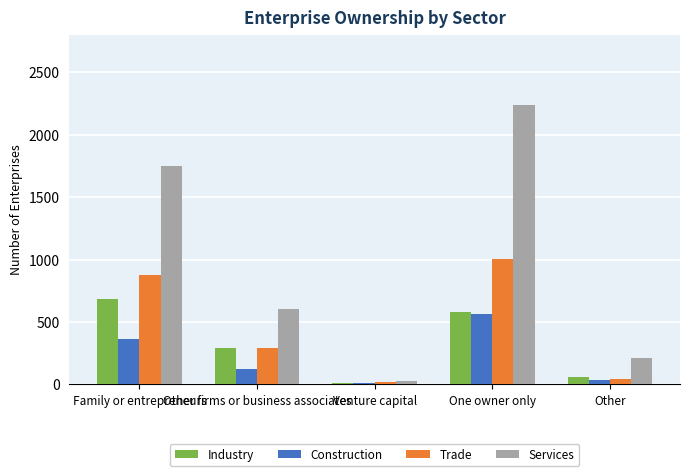

How many groups of bars are there?

5